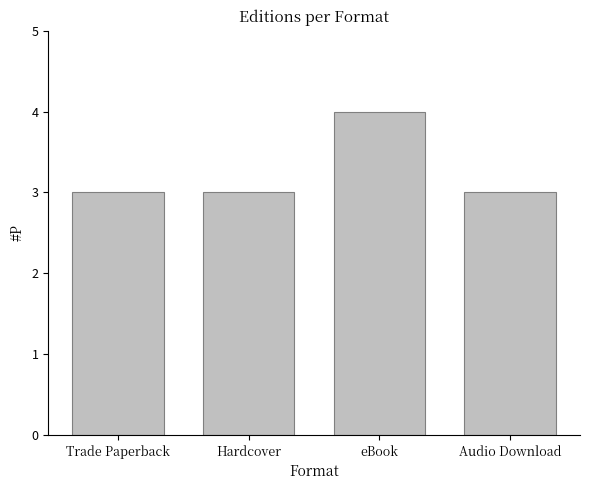

Are the bars grouped side by side (vs. stacked)?

No